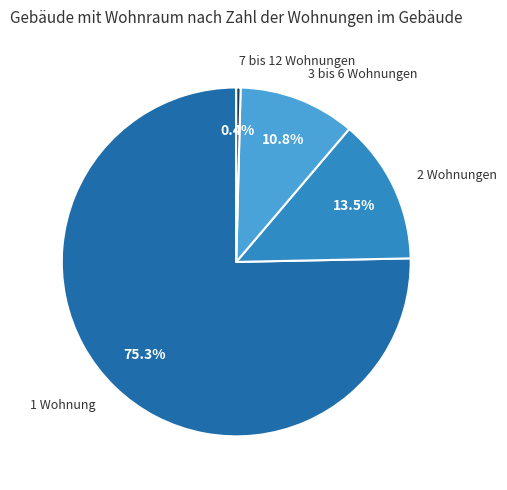

What is the total percentage of 2 Wohnungen and 7 bis 12 Wohnungen?

13.9%